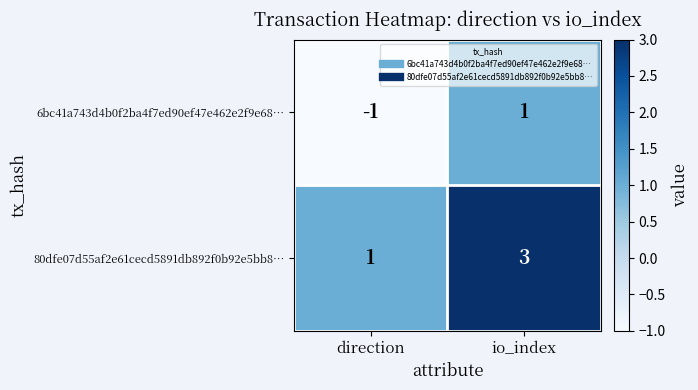

Which series has the largest total across all categories?

80dfe07d55af2e61cecd5891db892f0b92e5bb8…